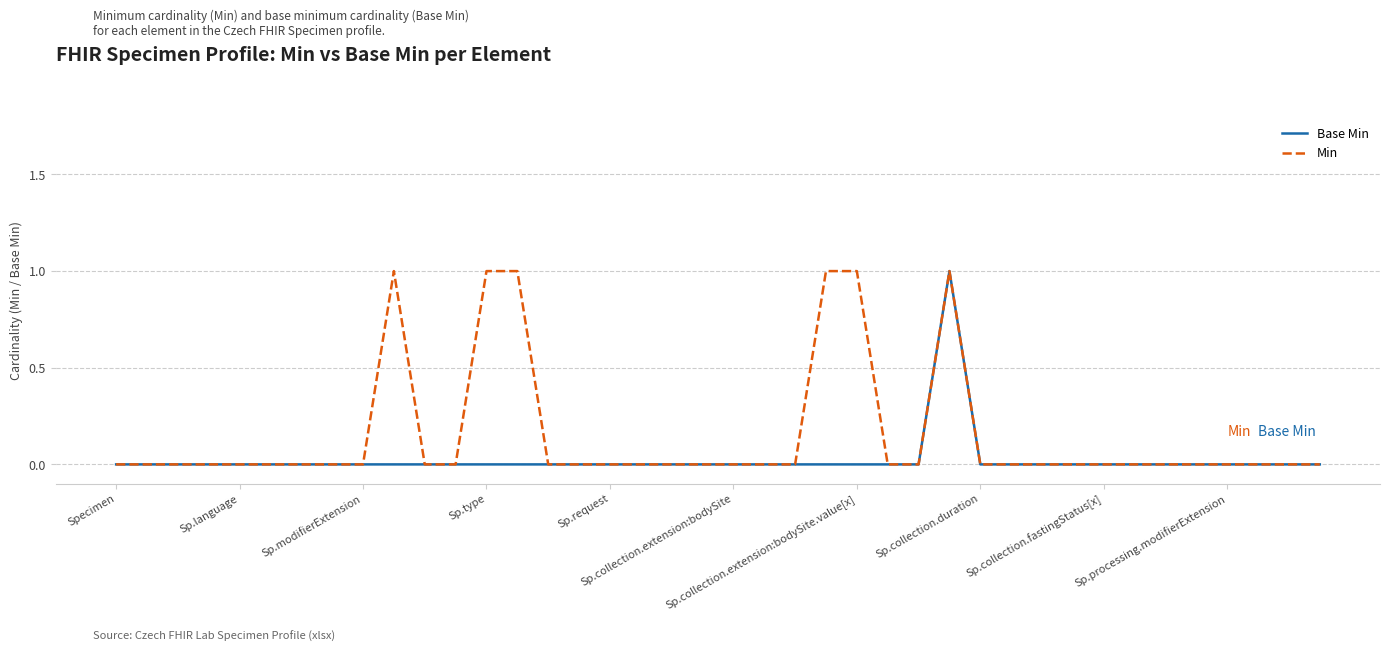

True or false: Min has more than 1 interior local peaks.

True